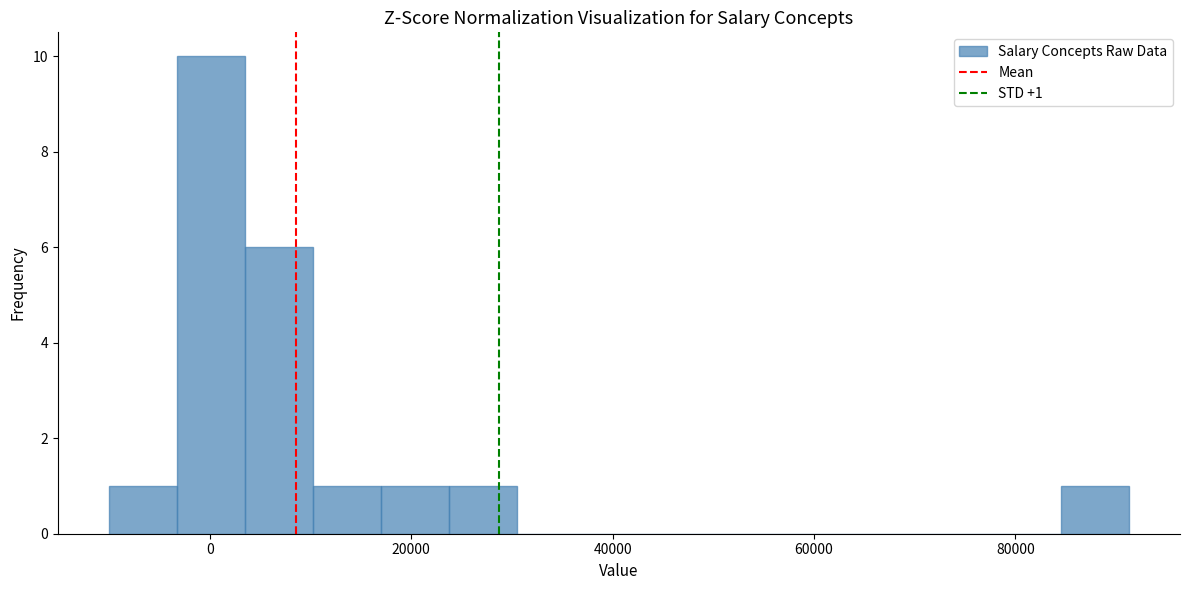

Around what value on the x-axis is the tallest bar? Give the approximate position of its centre, as read against the axis.

0